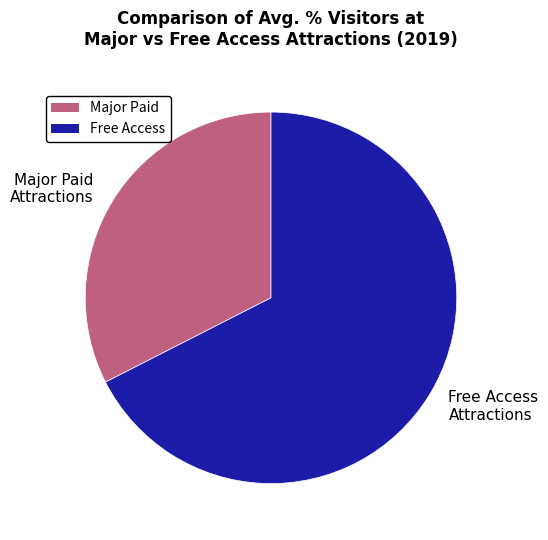

Which has a higher value, Free Access Attractions or Major Paid Attractions?

Free Access Attractions